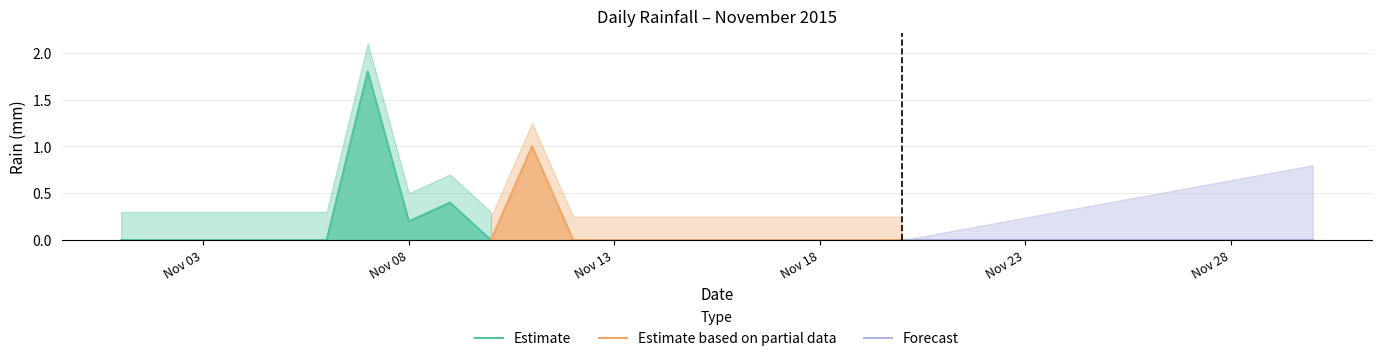

Rank the categories by value from highest to lowest.

2015-11-07, 2015-11-11, 2015-11-09, 2015-11-08, 2015-11-01, 2015-11-02, 2015-11-03, 2015-11-04, 2015-11-05, 2015-11-06, 2015-11-10, 2015-11-12, 2015-11-13, 2015-11-14, 2015-11-15, 2015-11-16, 2015-11-17, 2015-11-18, 2015-11-19, 2015-11-20, 2015-11-21, 2015-11-22, 2015-11-23, 2015-11-24, 2015-11-25, 2015-11-26, 2015-11-27, 2015-11-28, 2015-11-29, 2015-11-30